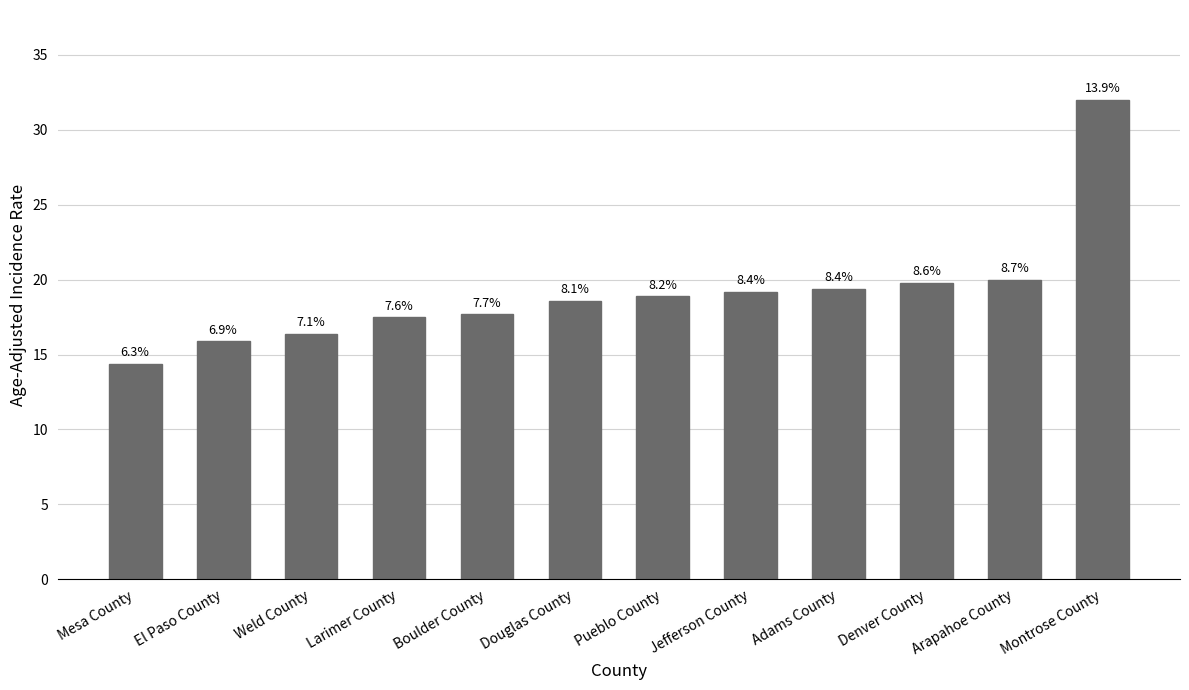

What is the minimum value shown in the chart?

14.4